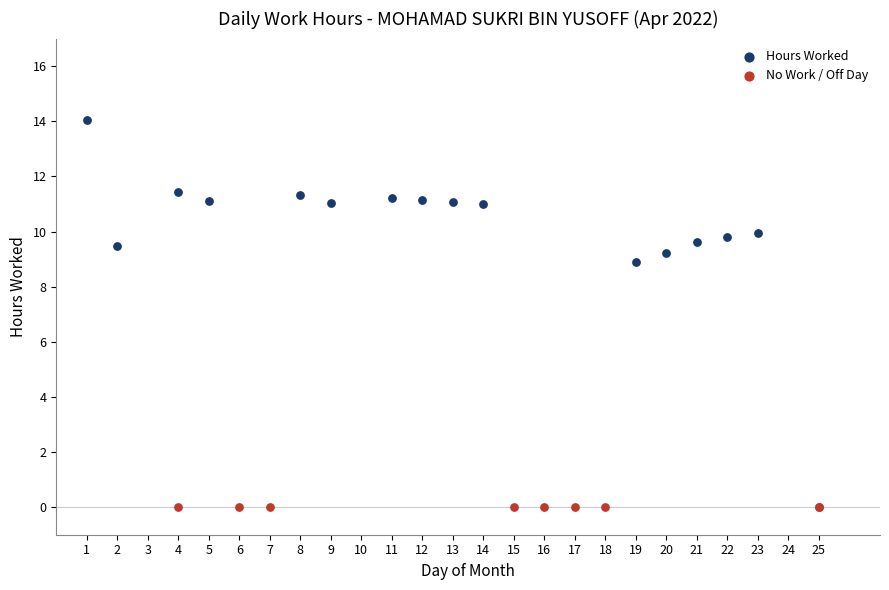

Which series reaches the minimum Y coordinate?

No Work / Off Day